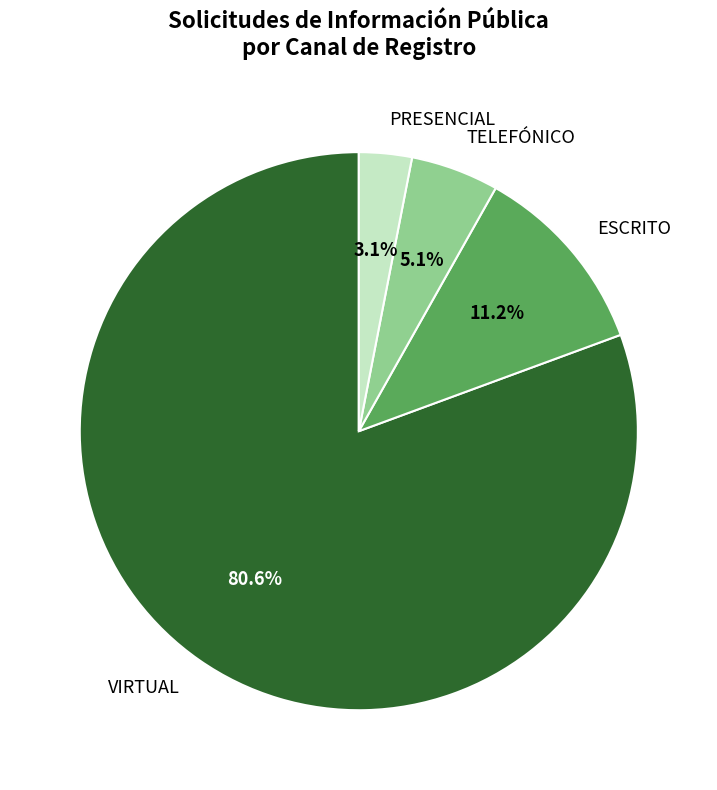

What is the smallest slice in the pie chart?

PRESENCIAL